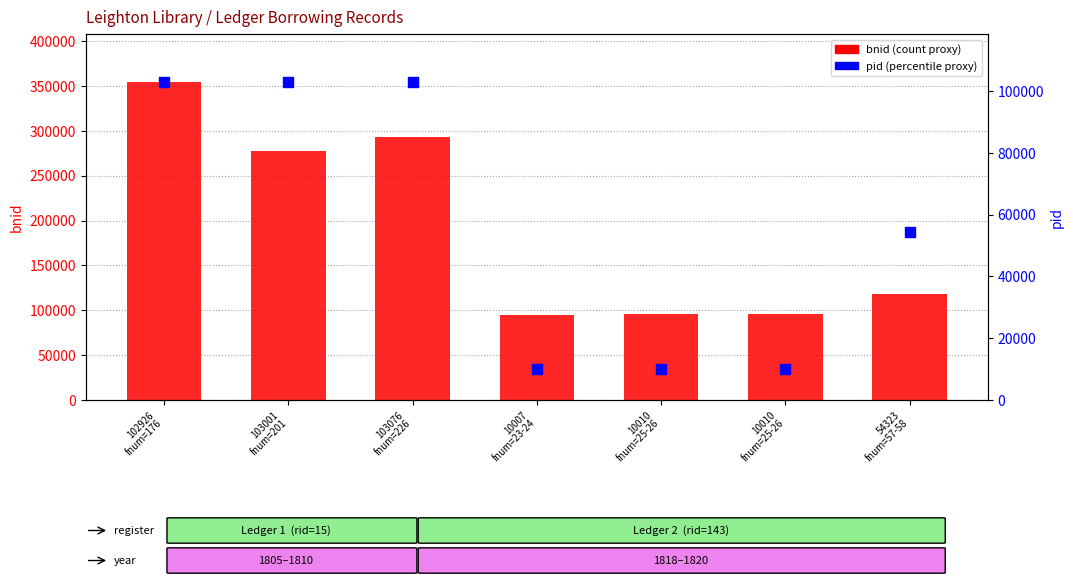

What is the total value across all series at 10010
fnum=25-26?

105388